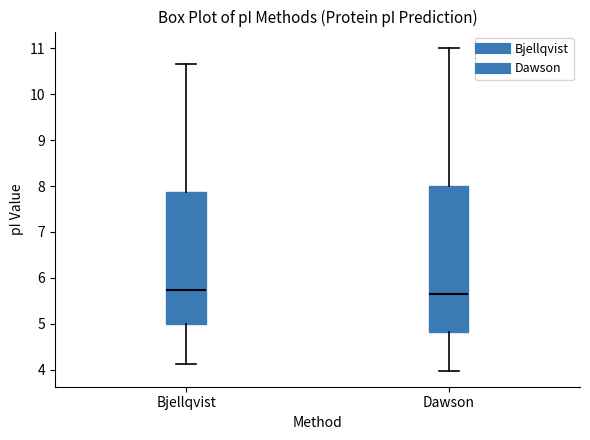

Reading left to right, transcribe this box plot: for each box, give where its median line is, the range the box spans, and where its two whiskers end, as read against the y-axis. The values are not printed on the chart, so give them approximately, as read against the axis.

Bjellqvist: median 5.7, box 5.0 to 7.9, whiskers 4.1 to 10.7
Dawson: median 5.6, box 4.8 to 8.0, whiskers 4.0 to 11.0